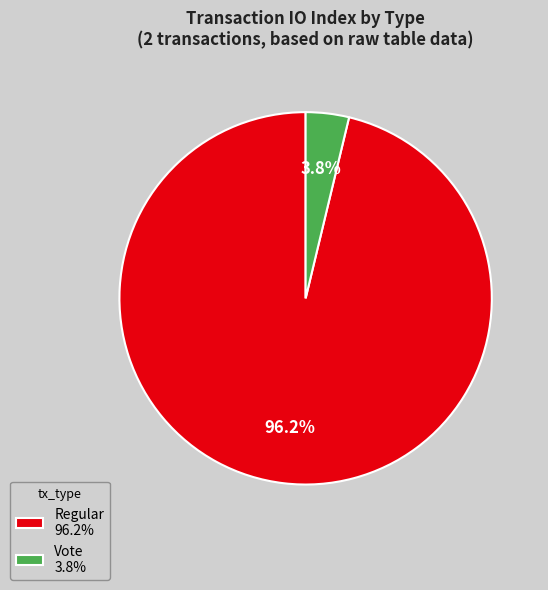

How many slices are in this pie chart?

2